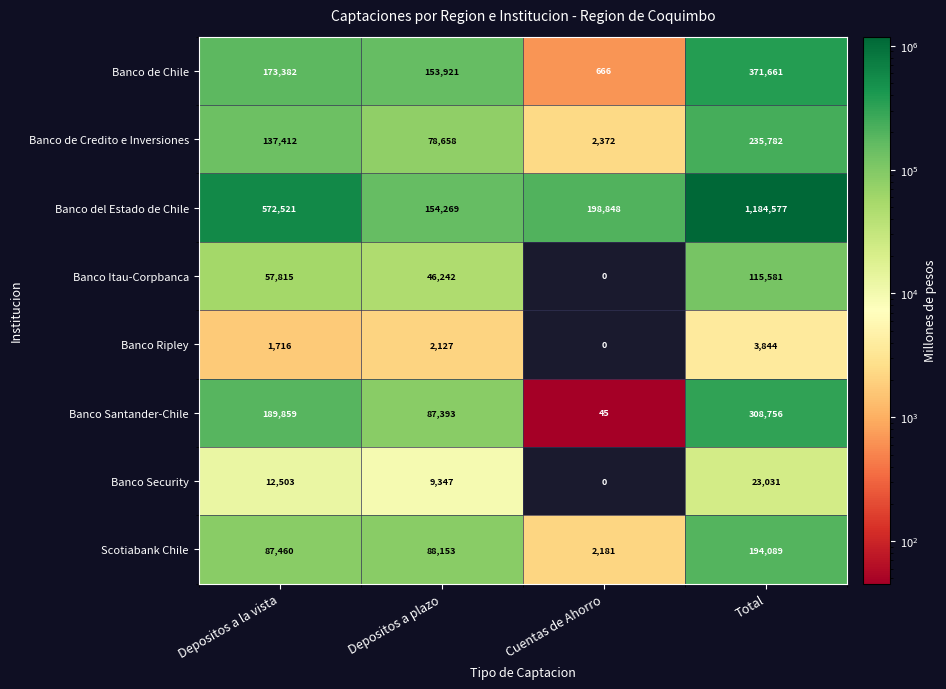

What is the approximate value of Banco del Estado de Chile at Depositos a plazo, to the nearest 50?

154250